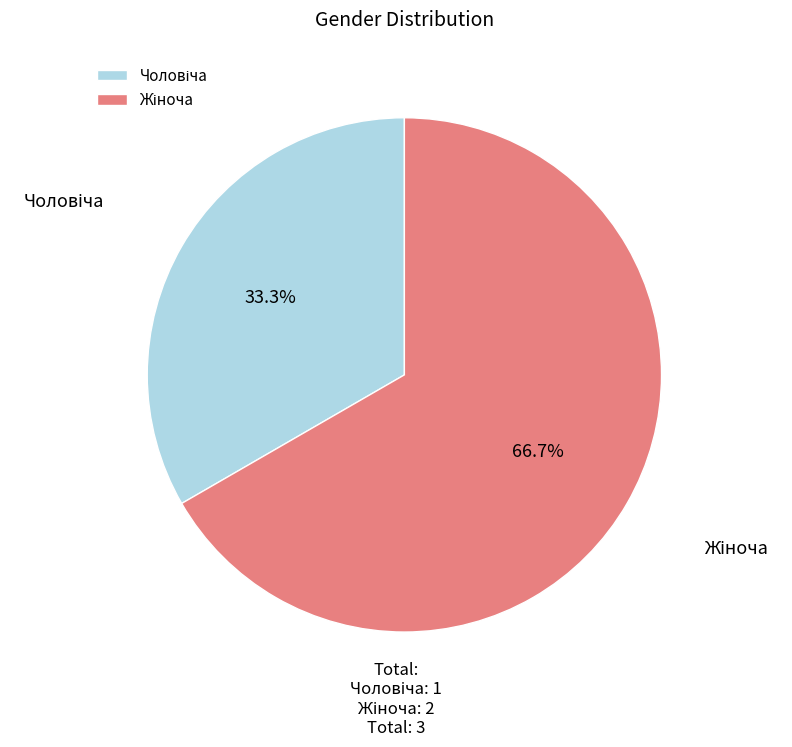

To the nearest percent, what is the difference between the largest and smallest slice percentages?

33%